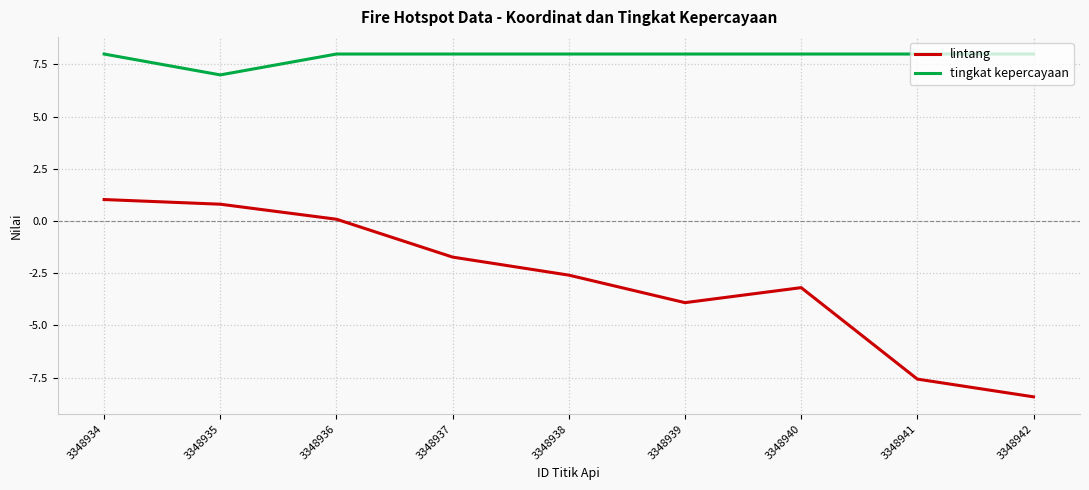

Read the tingkat kepercayaan value at 3348937.

8.0